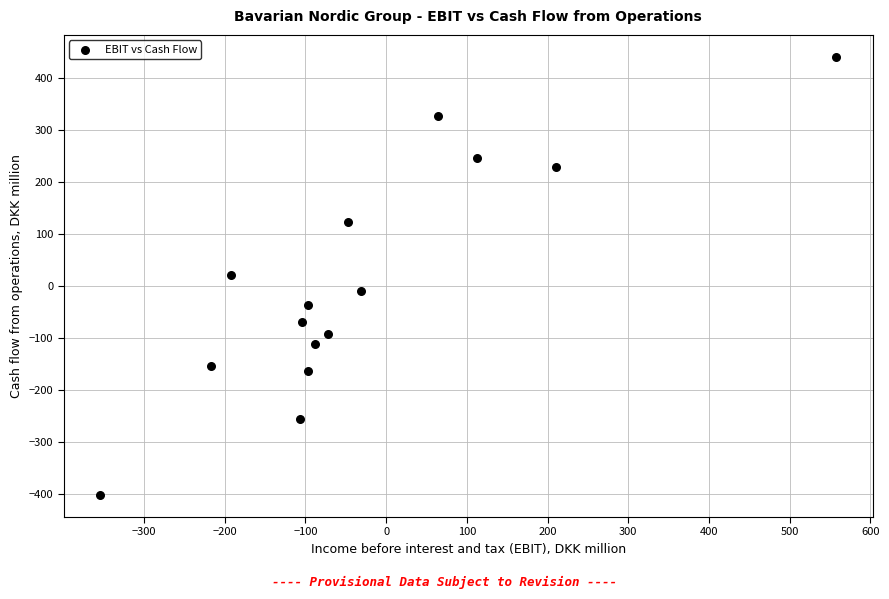

What is the range of Y values (max minus min)?

843.9